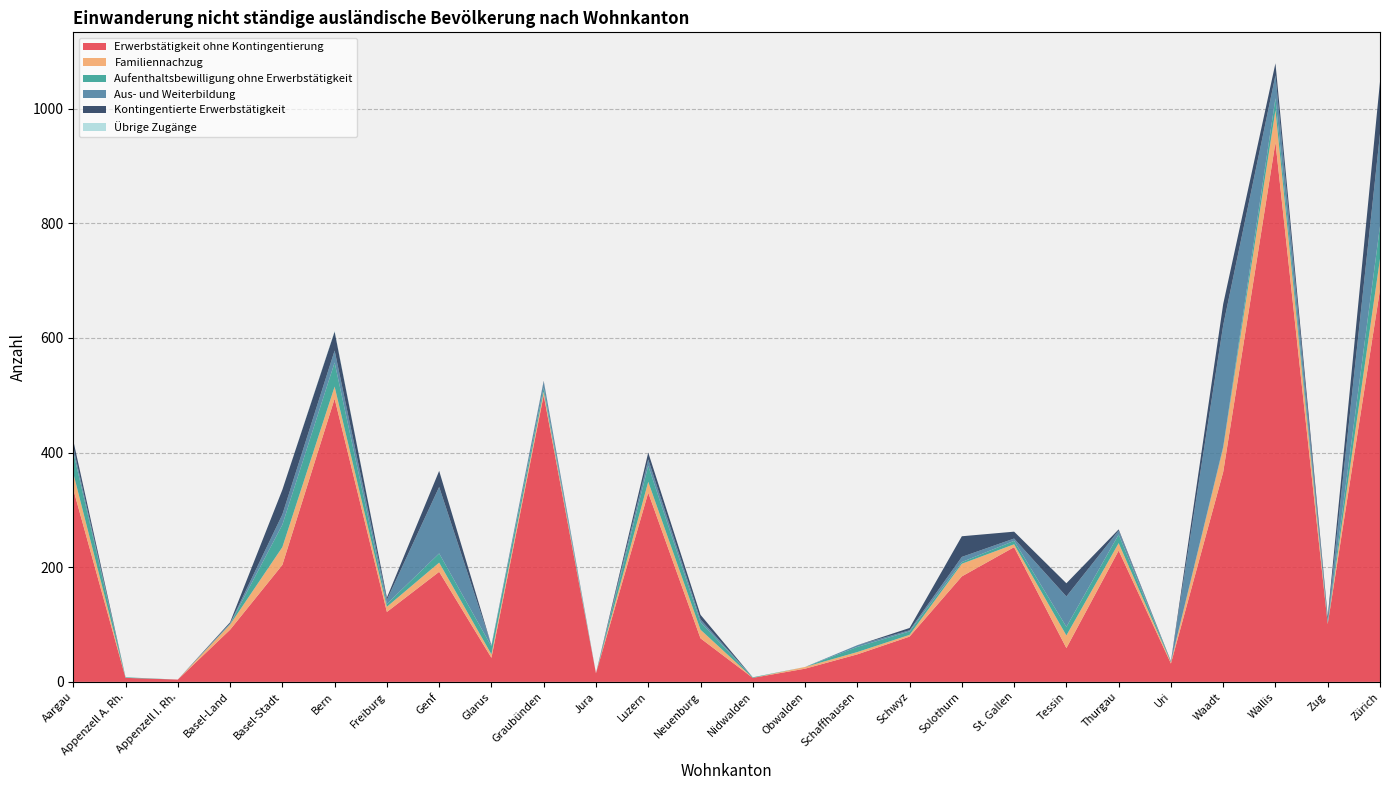

Reading left to right, transcribe all the data shown in this chart.

Erwerbstätigkeit ohne Kontingentierung: 336	7	4	91	204	494	122	192	42	500	15	330	76	7	23	48	79	184	235	59	229	32	366	941	101	684
Familiennachzug: 28	0	0	9	31	21	9	16	6	6	0	19	15	0	3	4	3	22	5	22	13	2	42	56	1	54
Aufenthaltsbewilligung ohne Erwerbstätigkeit: 37	1	0	1	39	42	5	16	14	7	0	28	13	1	0	9	6	3	6	15	15	1	2	21	2	57
Aus- und Weiterbildung: 8	0	0	1	18	21	7	116	2	11	0	11	5	0	0	3	2	9	4	53	7	0	212	40	4	161
Kontingentierte Erwerbstätigkeit: 12	0	0	2	43	33	4	28	0	1	0	12	8	0	0	0	4	36	12	23	2	1	37	21	6	91
Übrige Zugänge: 0	0	0	0	0	1	0	0	0	0	0	0	0	0	0	0	0	0	0	0	0	0	0	0	0	0